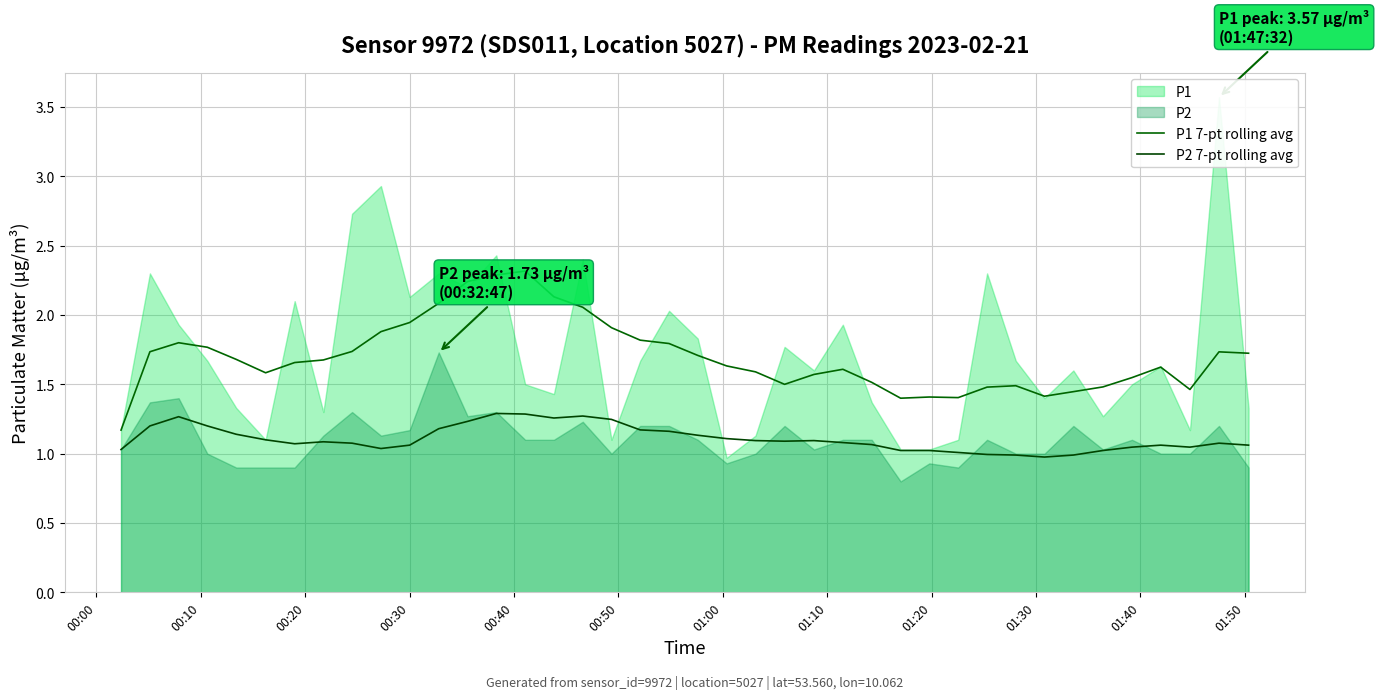

True or false: P2 7-pt rolling avg and P1 7-pt rolling avg cross at least once.

False